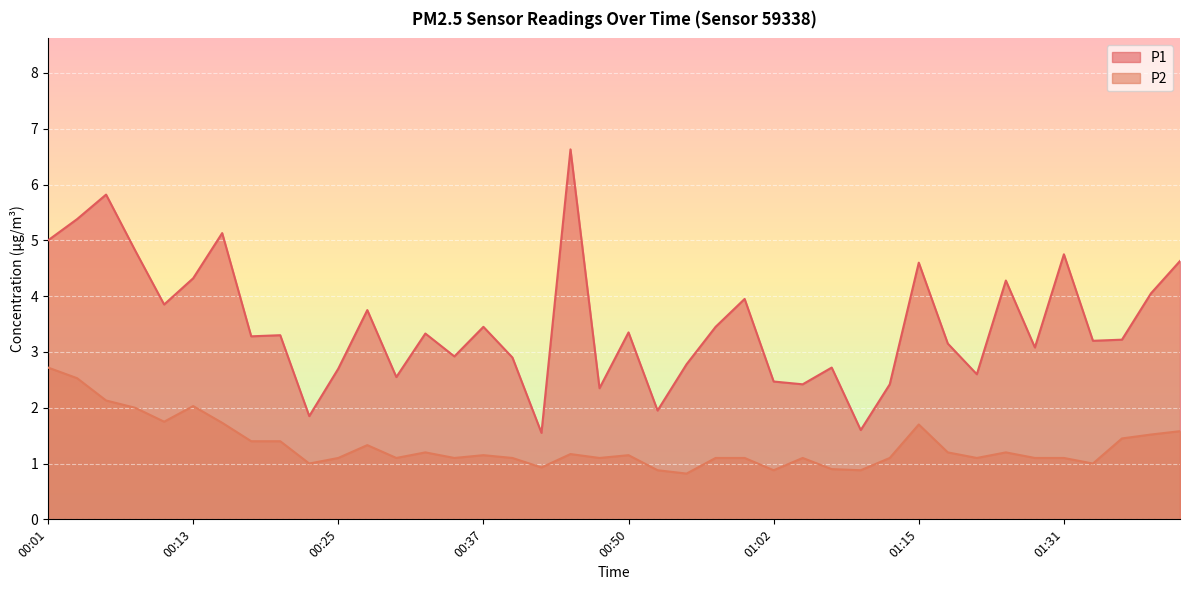

What is the minimum value for P2?

0.8